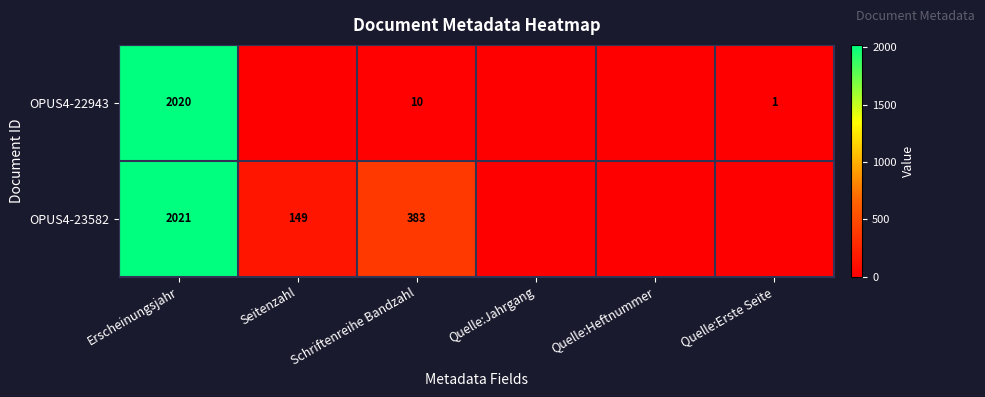

At Erscheinungsjahr, list the series in order from largest to smallest.

OPUS4-23582, OPUS4-22943